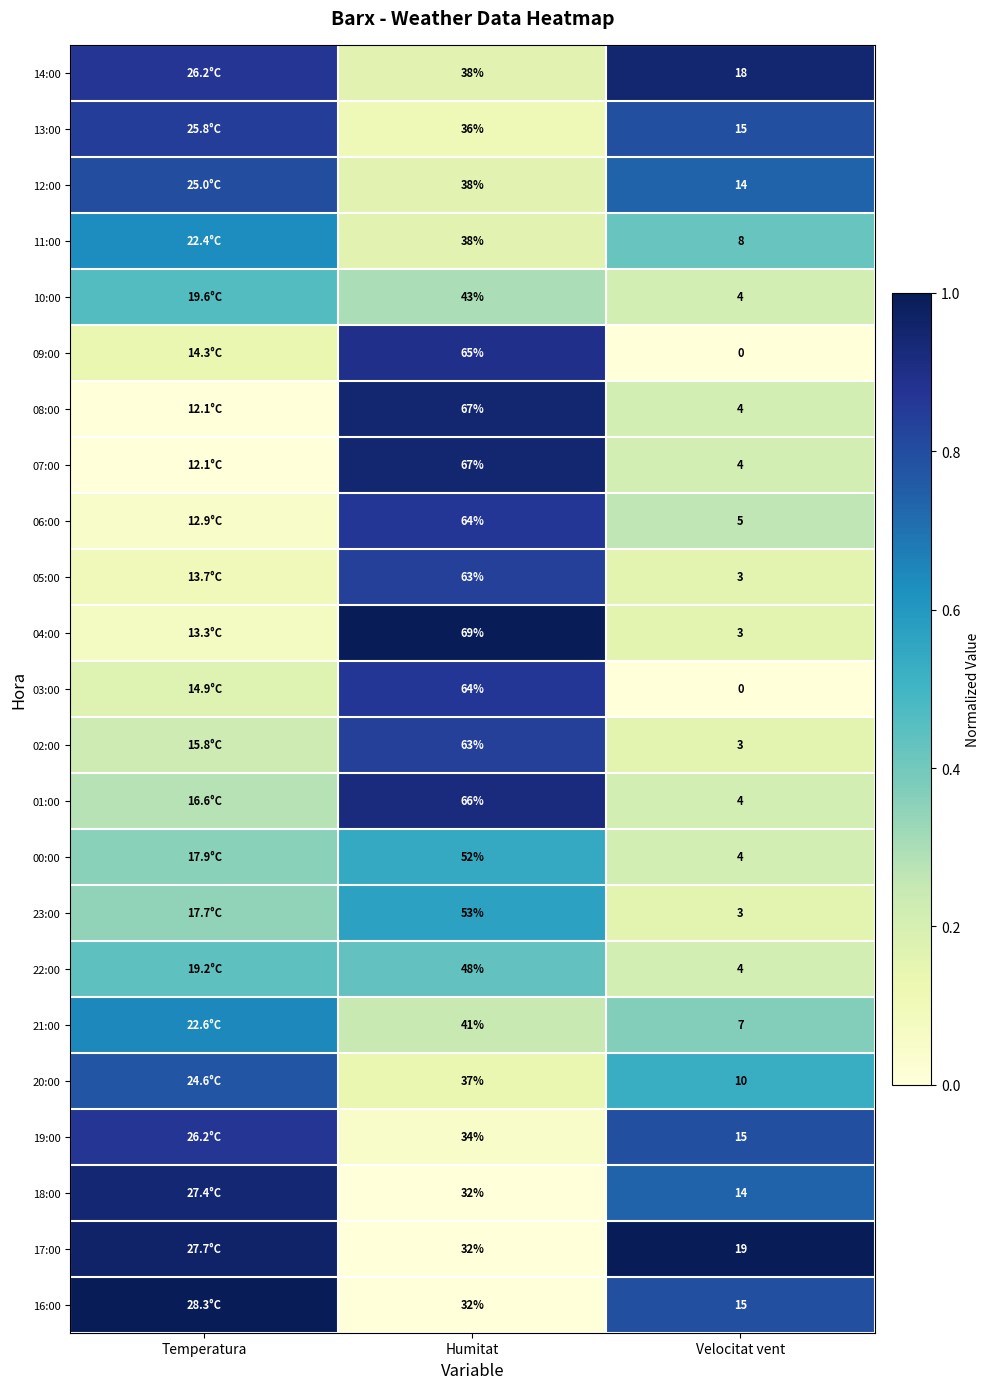

Is the value of 20:00 at Velocitat vent greater than the value of 05:00 at Velocitat vent?

Yes